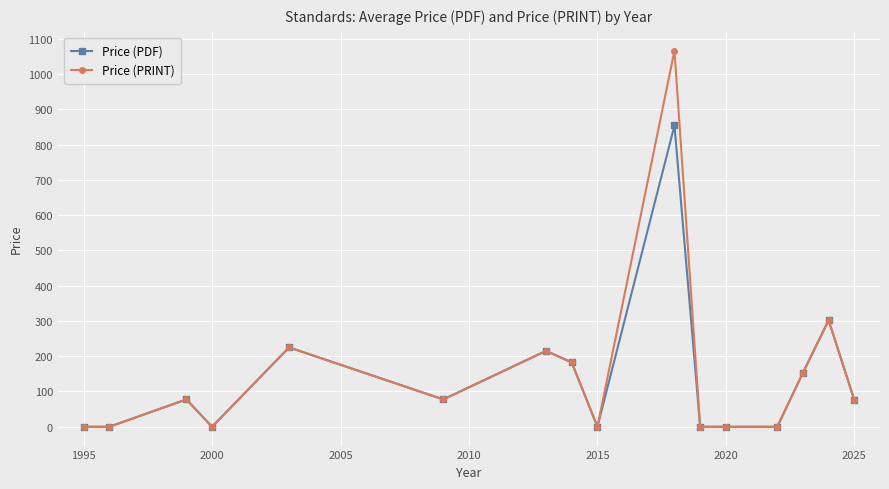

True or false: Price (PDF) has more than 0 interior local peaks.

True